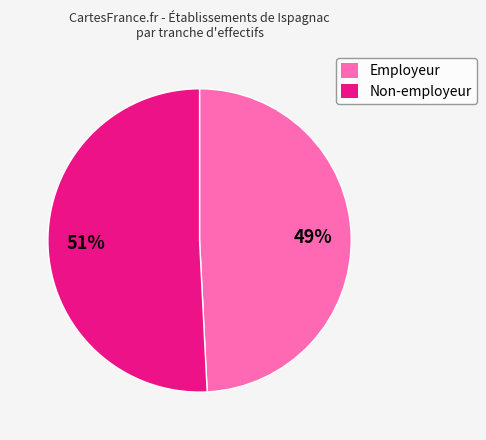

Rank the categories by value from highest to lowest.

Non-employeur, Employeur